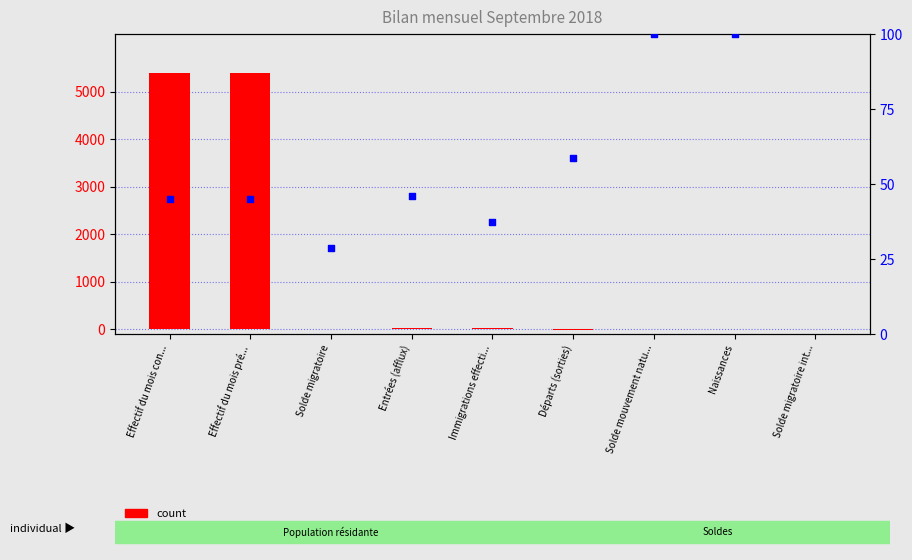

What are all the series names shown in the legend?

count, percentile rank within the sample